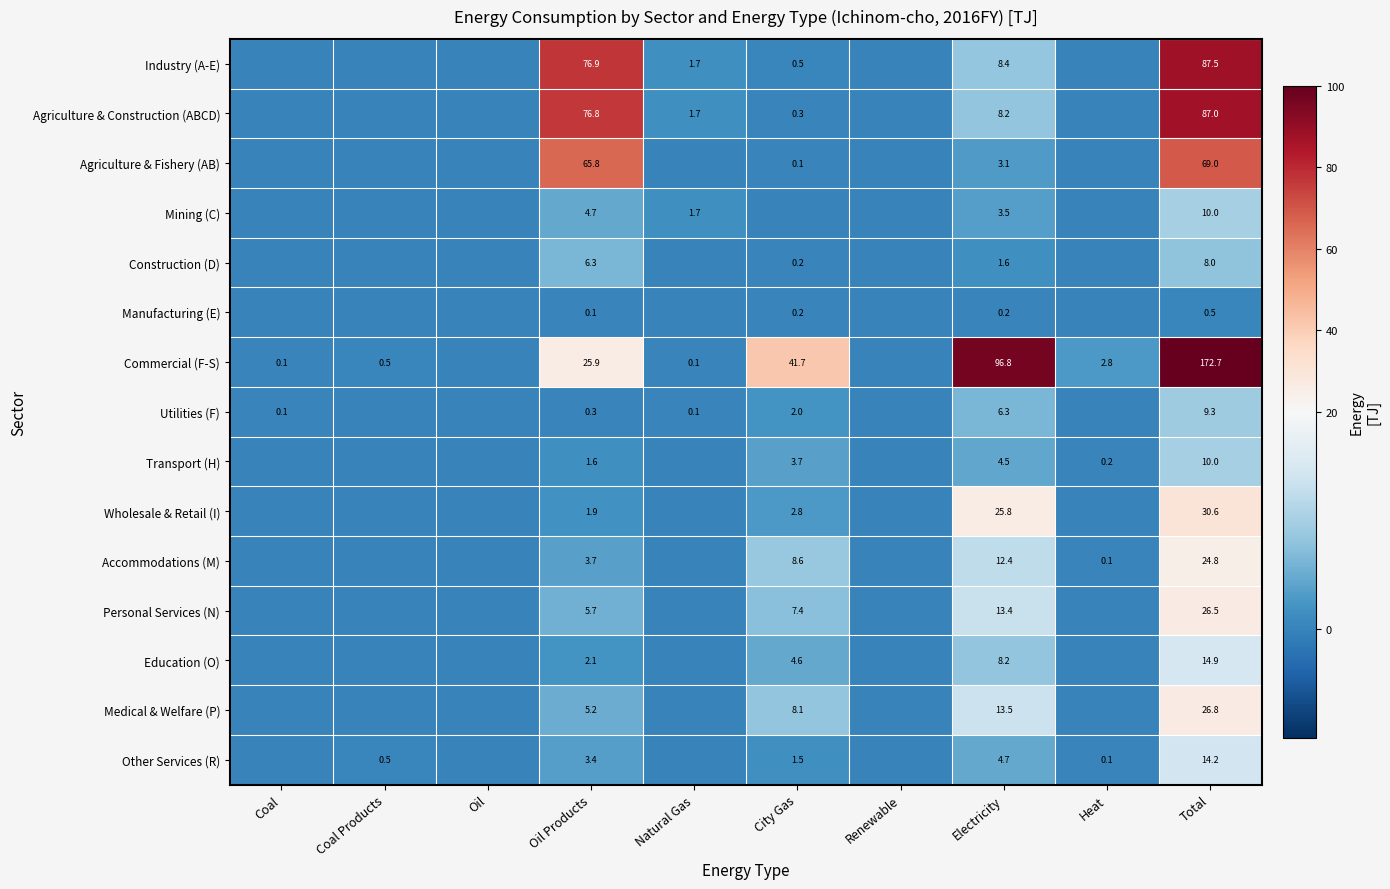

The Wholesale & Retail (I) series shows 4.8 at City Gas. True or false?

False